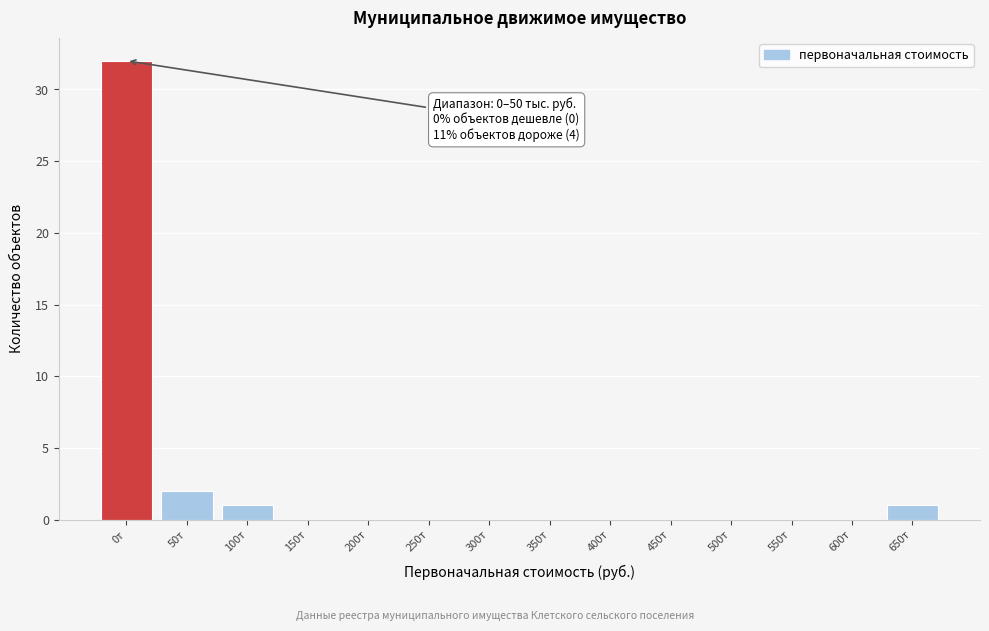

Reading left to right, transcribe all the data shown in this chart.

0т=32	50т=2	100т=1	150т=0	200т=0	250т=0	300т=0	350т=0	400т=0	450т=0	500т=0	550т=0	600т=0	650т=1